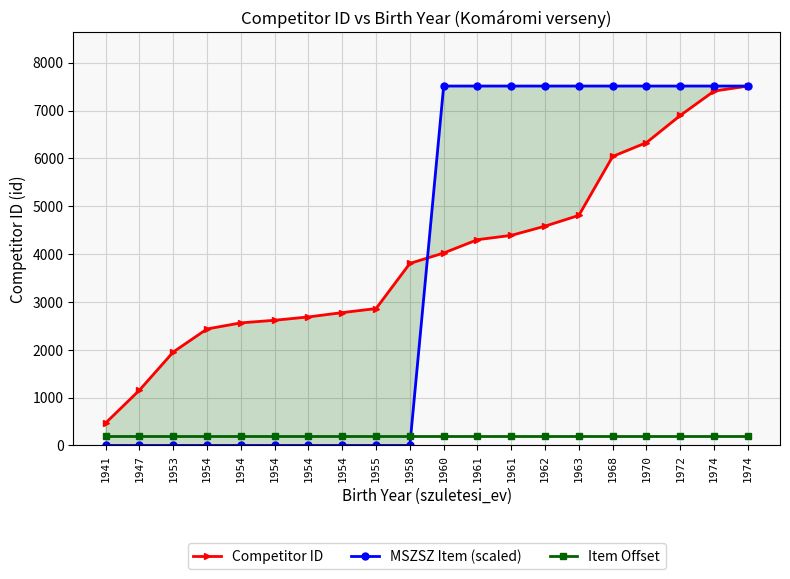

What is the maximum value shown in the chart?

7512